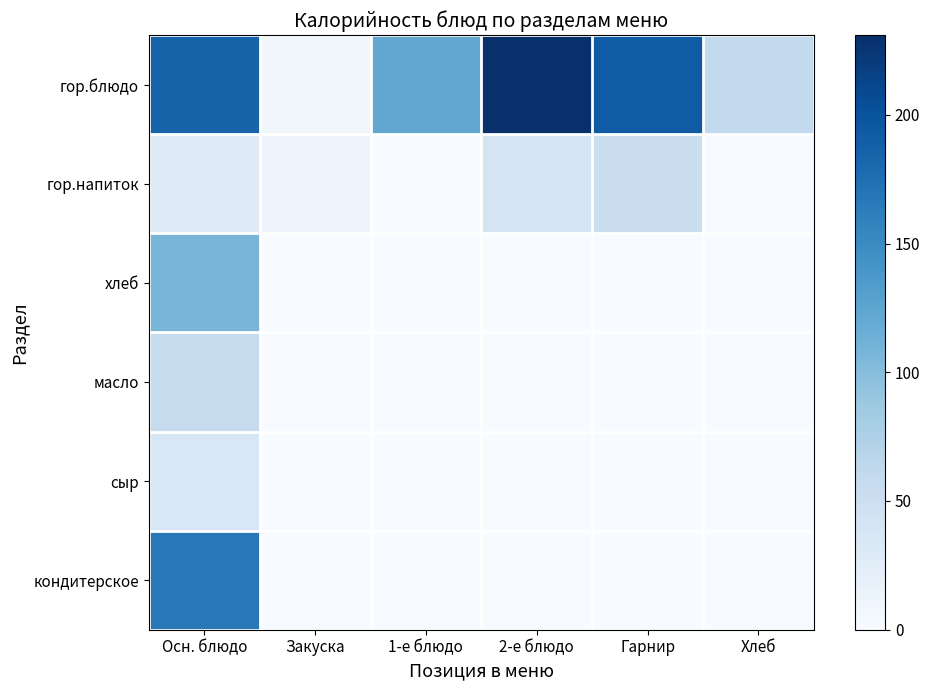

Reading left to right, transcribe all the data shown in this chart.

гор.блюдо: Осн. блюдо=185.3	Закуска=7.8	1-е блюдо=122.1	2-е блюдо=230.9	Гарнир=191.4	Хлеб=59.7
гор.напиток: Осн. блюдо=28.0	Закуска=11.5	1-е блюдо=0.0	2-е блюдо=40.4	Гарнир=52.2	Хлеб=0.0
хлеб: Осн. блюдо=108.0	Закуска=0.0	1-е блюдо=0.0	2-е блюдо=0.0	Гарнир=0.0	Хлеб=0.0
масло: Осн. блюдо=56.6	Закуска=0.0	1-е блюдо=0.0	2-е блюдо=0.0	Гарнир=0.0	Хлеб=0.0
сыр: Осн. блюдо=35.6	Закуска=0.0	1-е блюдо=0.0	2-е блюдо=0.0	Гарнир=0.0	Хлеб=0.0
кондитерское: Осн. блюдо=166.8	Закуска=0.0	1-е блюдо=0.0	2-е блюдо=0.0	Гарнир=0.0	Хлеб=0.0